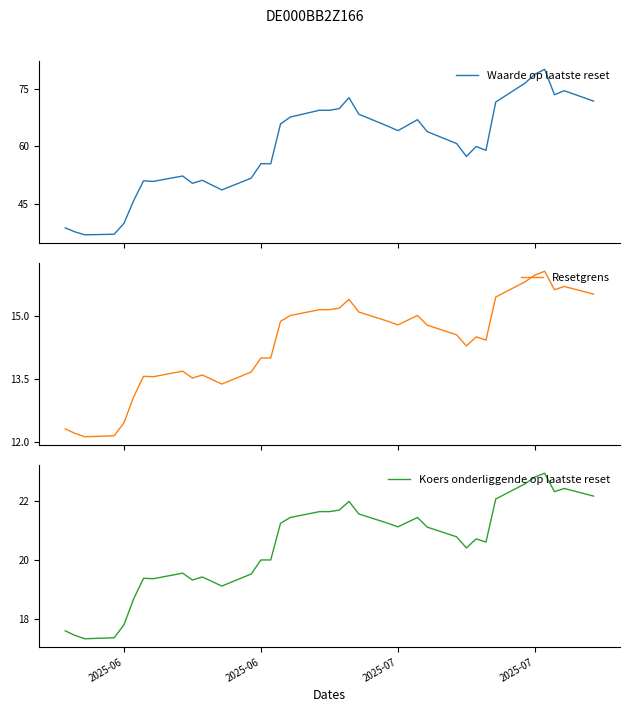

What is the lowest value of the Waarde op laatste reset series?

36.9